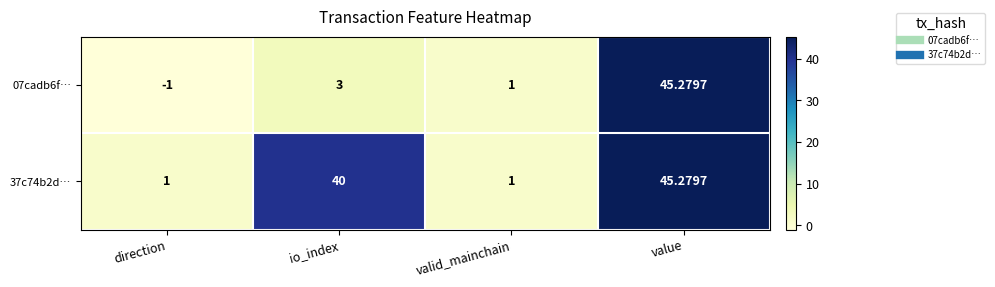

Where is 07cadb6f… nearest to the value 22?

io_index